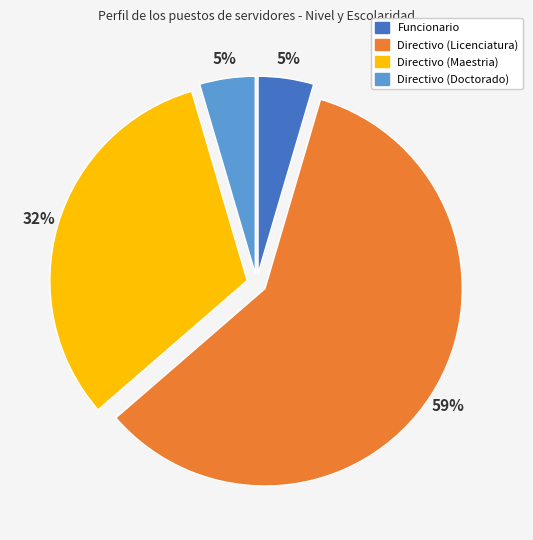

How many segments does this pie chart have?

4